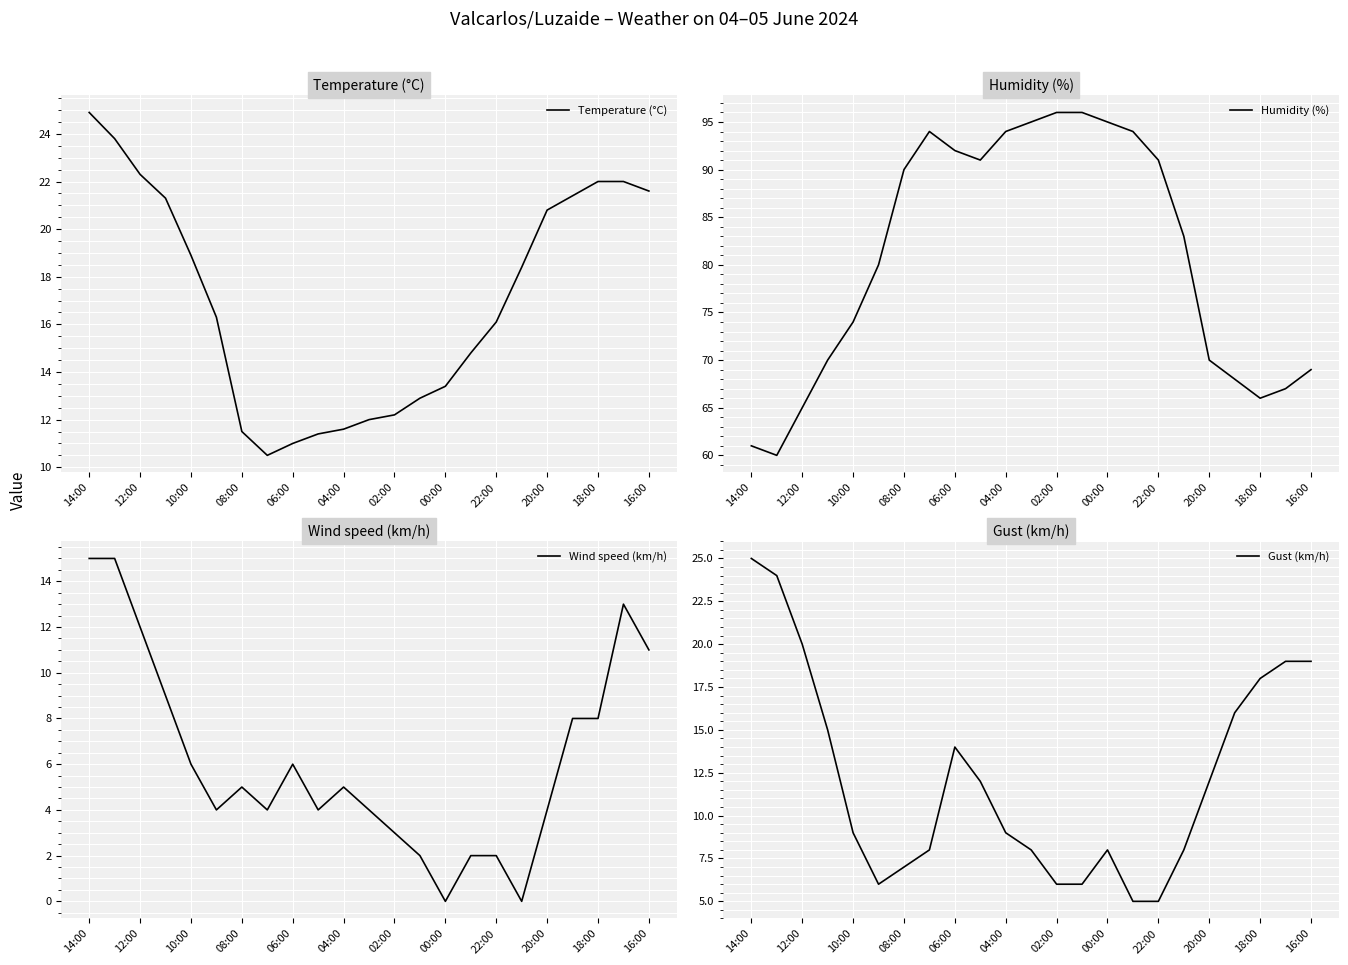

Which series has the largest total across all categories?

Humidity (%)